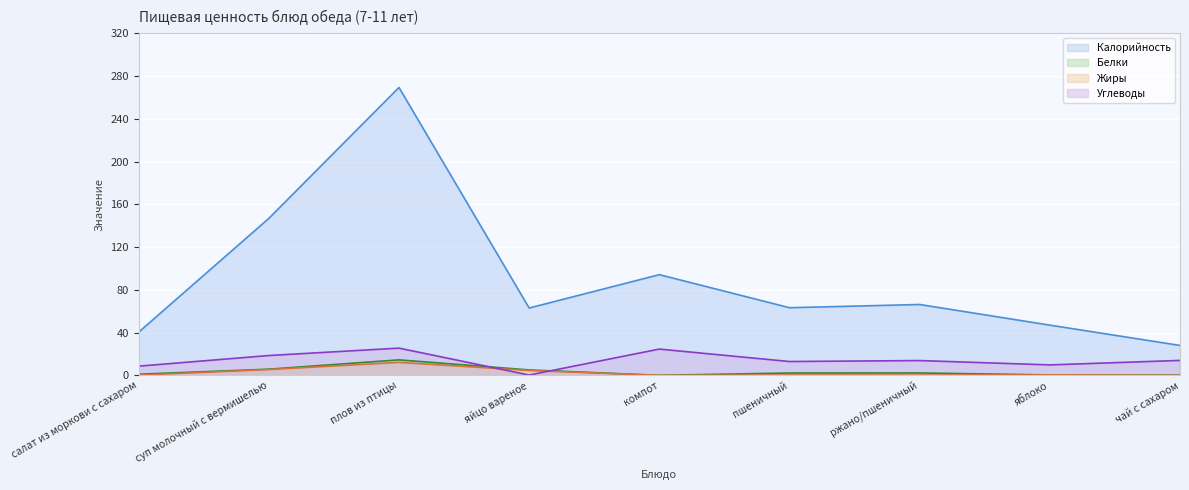

After their last crossing, which series has the higher values: Углеводы or Белки?

Углеводы